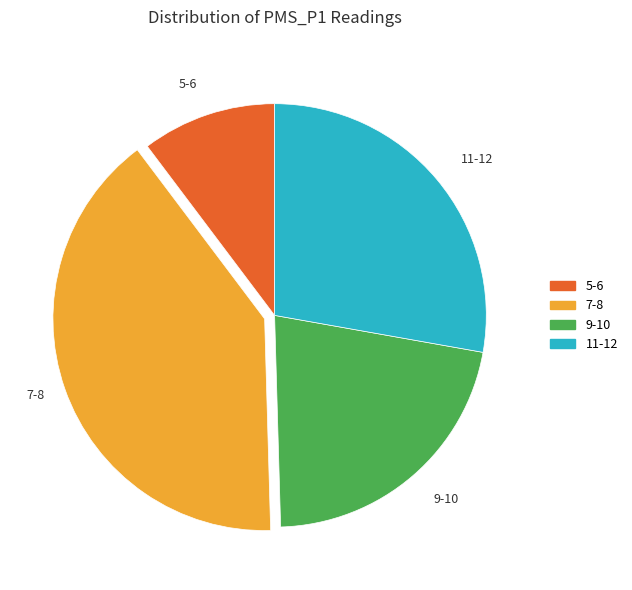

Combined, do 9-10 and 7-8 account for over 50%?

Yes